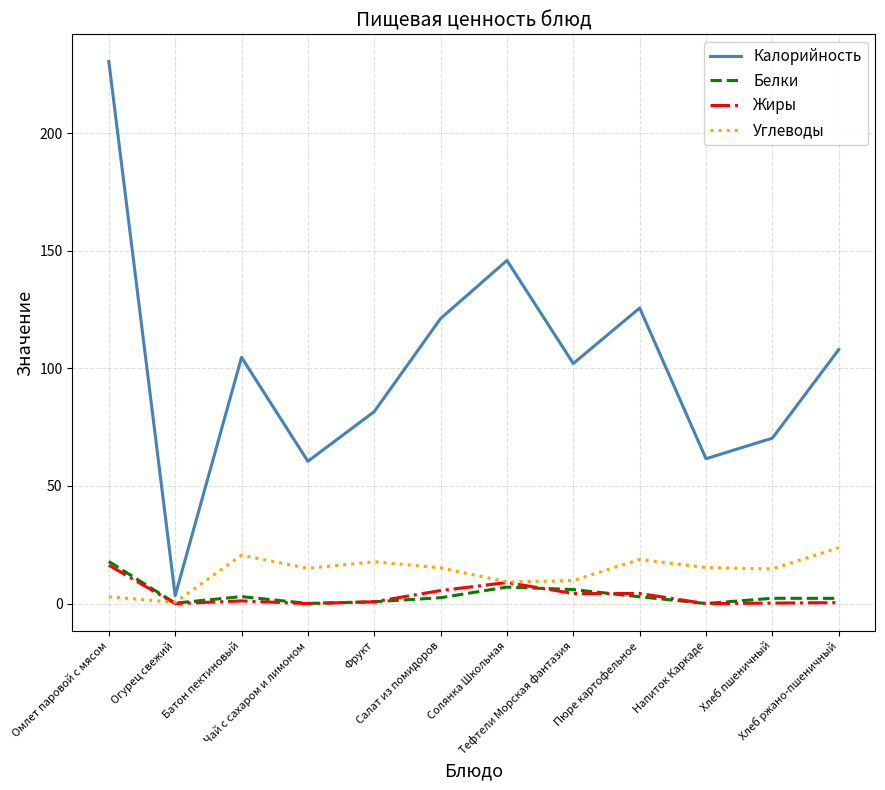

What is the maximum value shown in the chart?

230.4